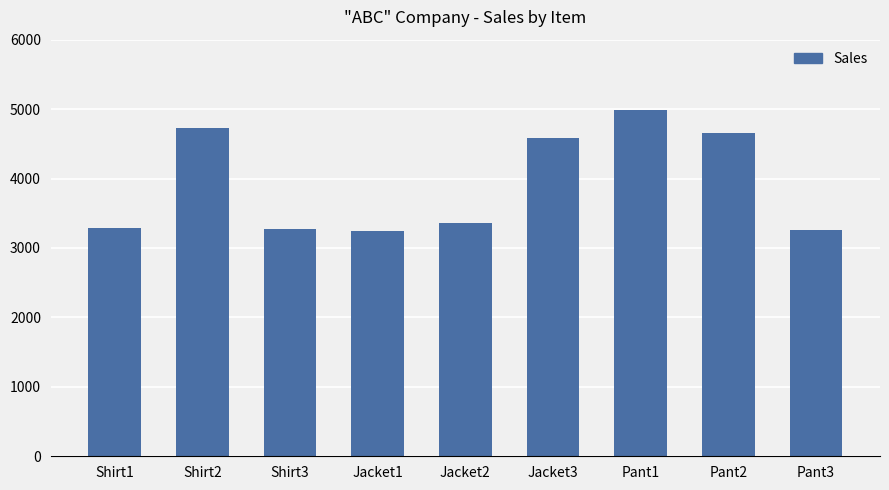

What is the sum of all values?

35393